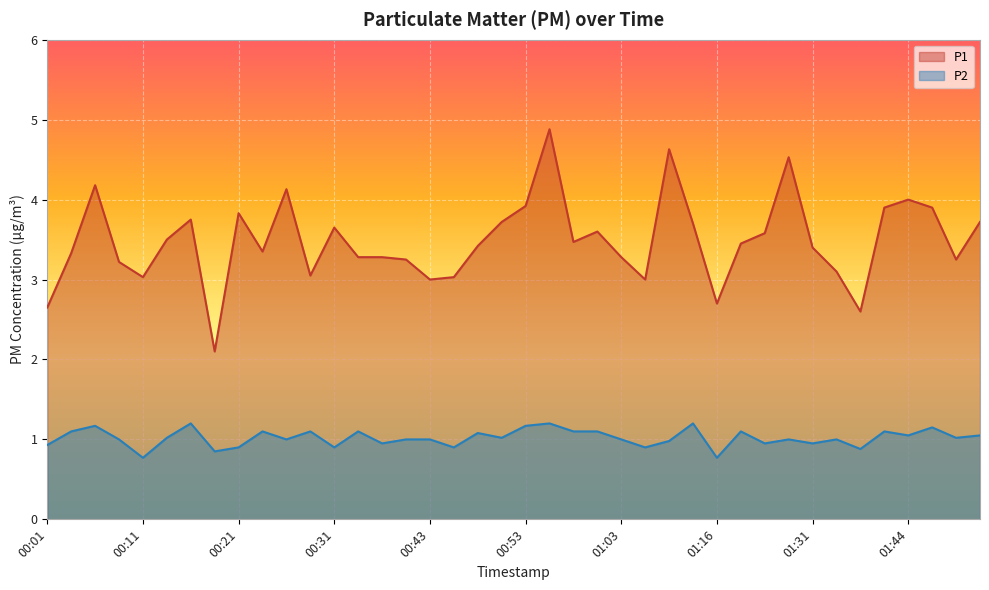

Where is the first local minimum for P1?

00:11